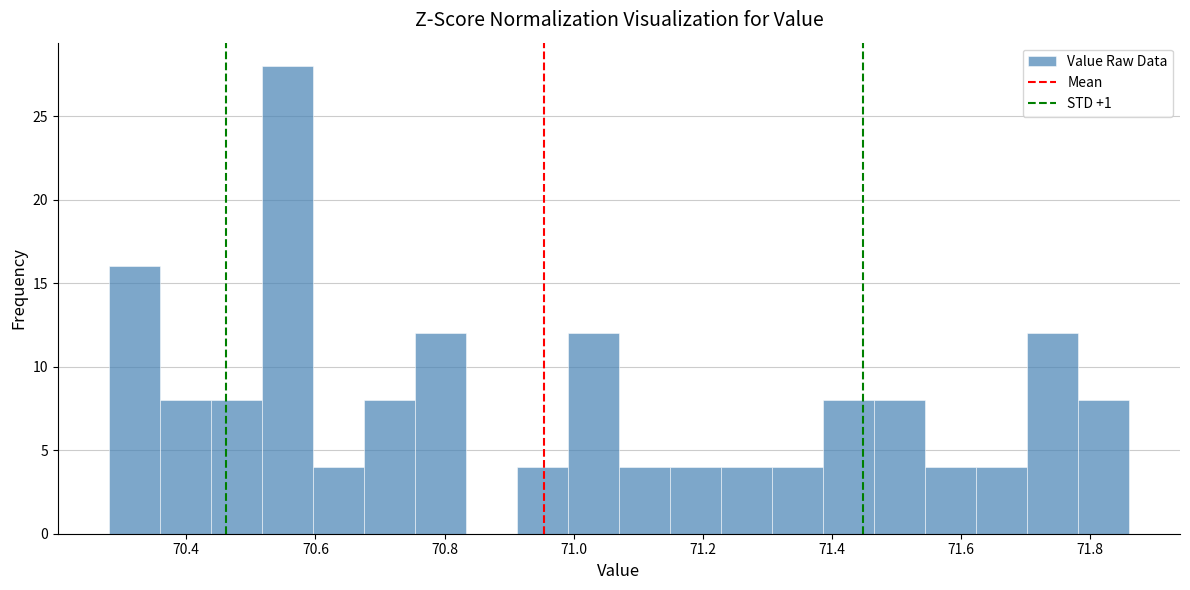

Around what value on the x-axis is the tallest bar? Give the approximate position of its centre, as read against the axis.

70.56